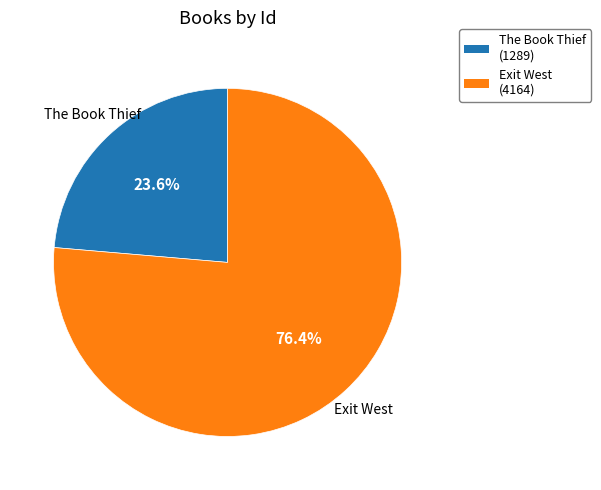

Rank the categories by value from highest to lowest.

Exit West, The Book Thief